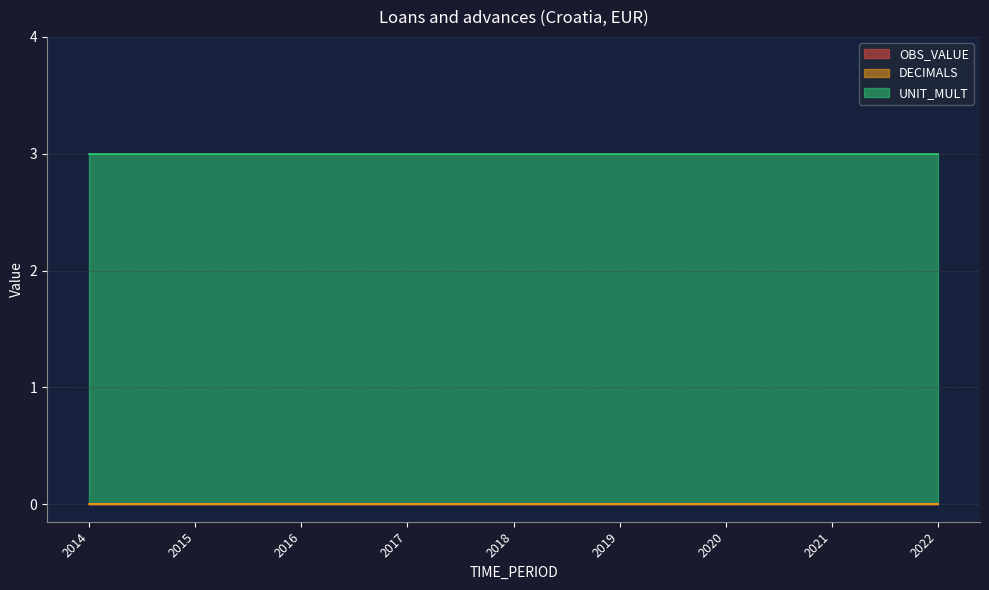

Rank the categories by DECIMALS value from highest to lowest.

2014, 2015, 2016, 2017, 2018, 2019, 2020, 2021, 2022